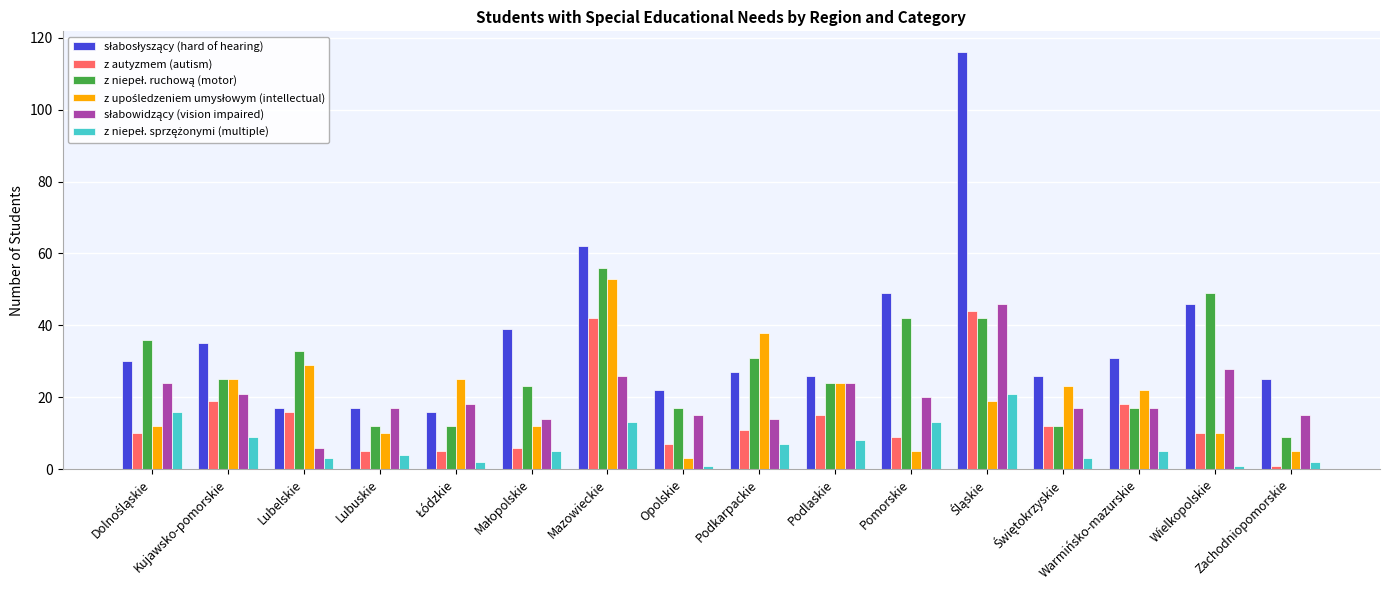

What is the sum of all z autyzmem (autism) values?

230